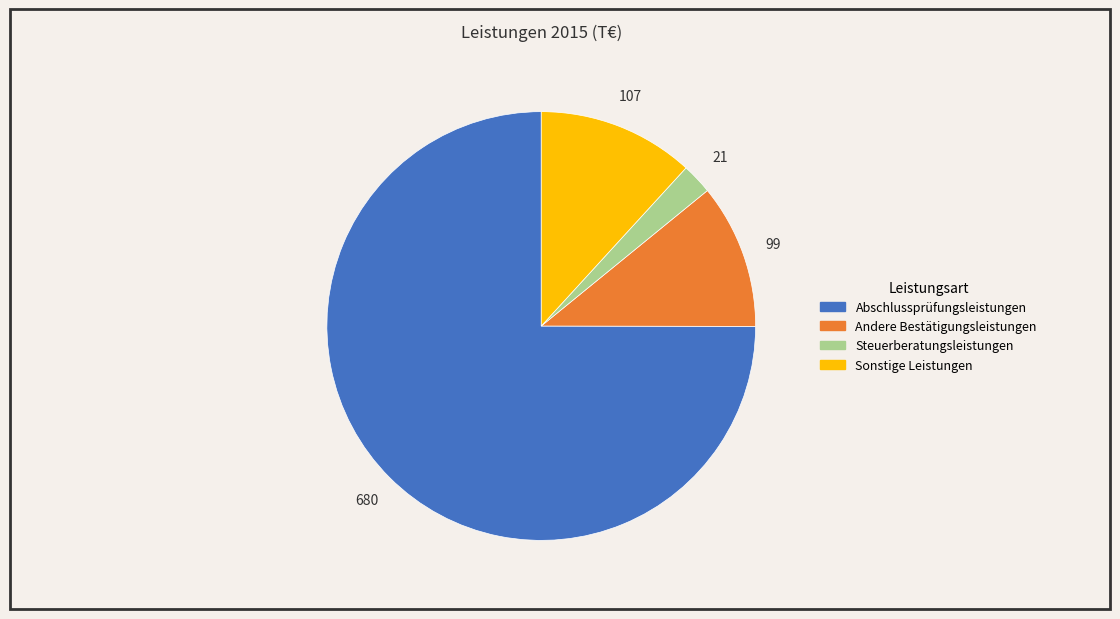

Between Abschlussprüfungsleistungen and Andere Bestätigungsleistungen, which is larger?

Abschlussprüfungsleistungen